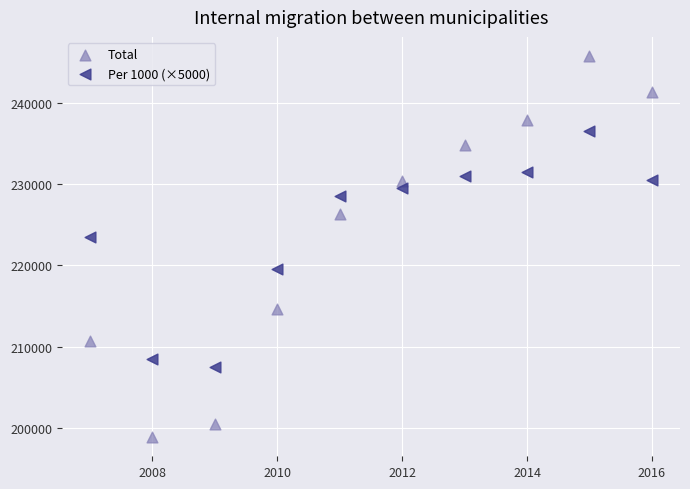

Across all data points, what is the range of Y values (max minus min)?

46858